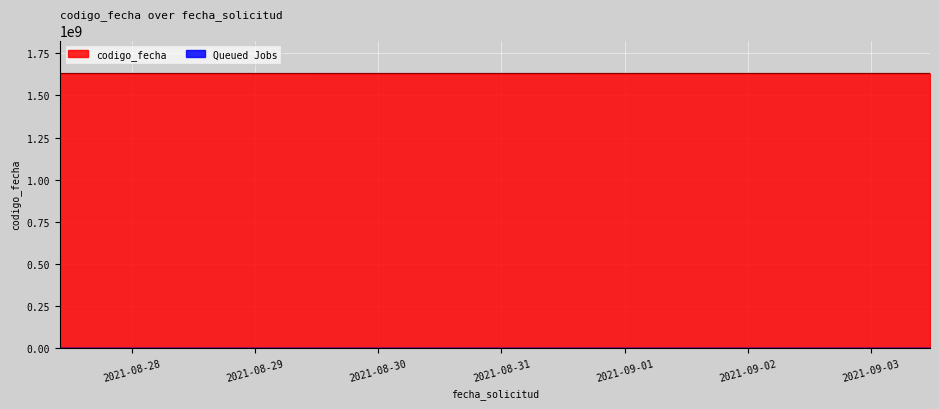

Which category has the lowest value across all series?

2021-08-27 09:54:39